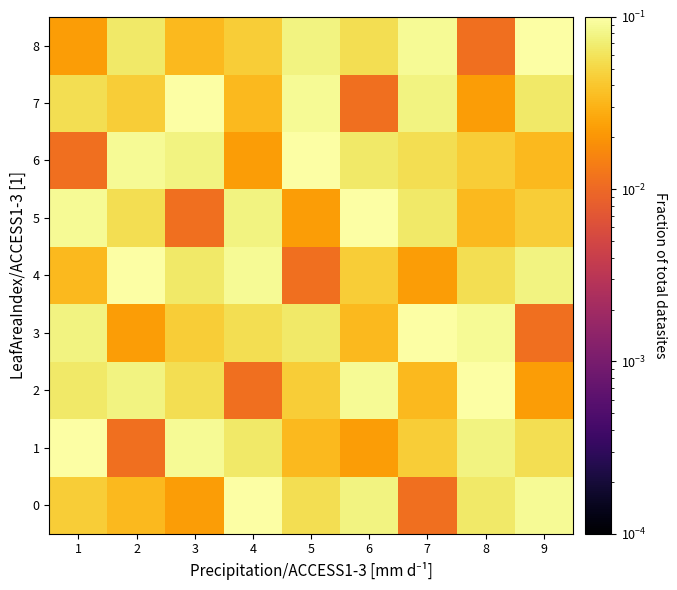

Between 7 and 9, which series saw the biggest shift?

3